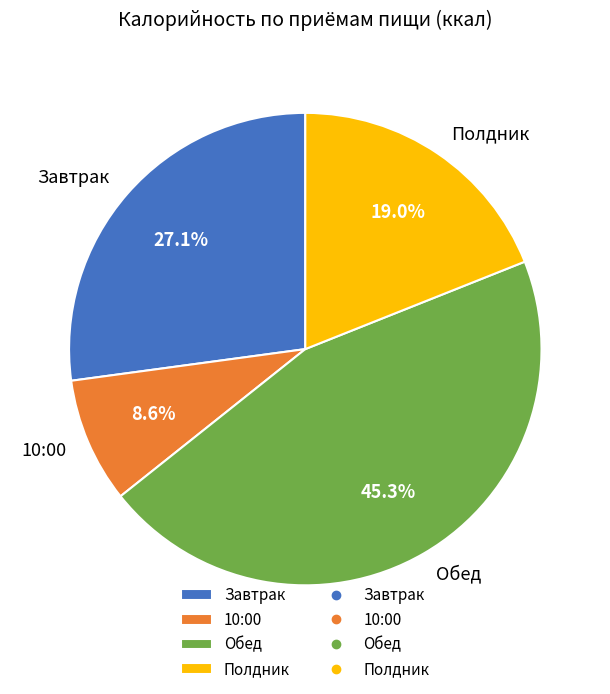

Which has a higher value, Завтрак or Обед?

Обед